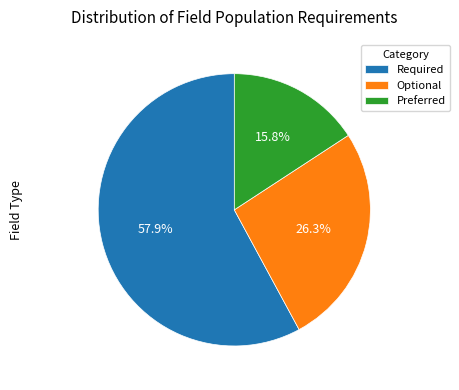

Do Preferred and Optional together represent more than half of the pie?

No